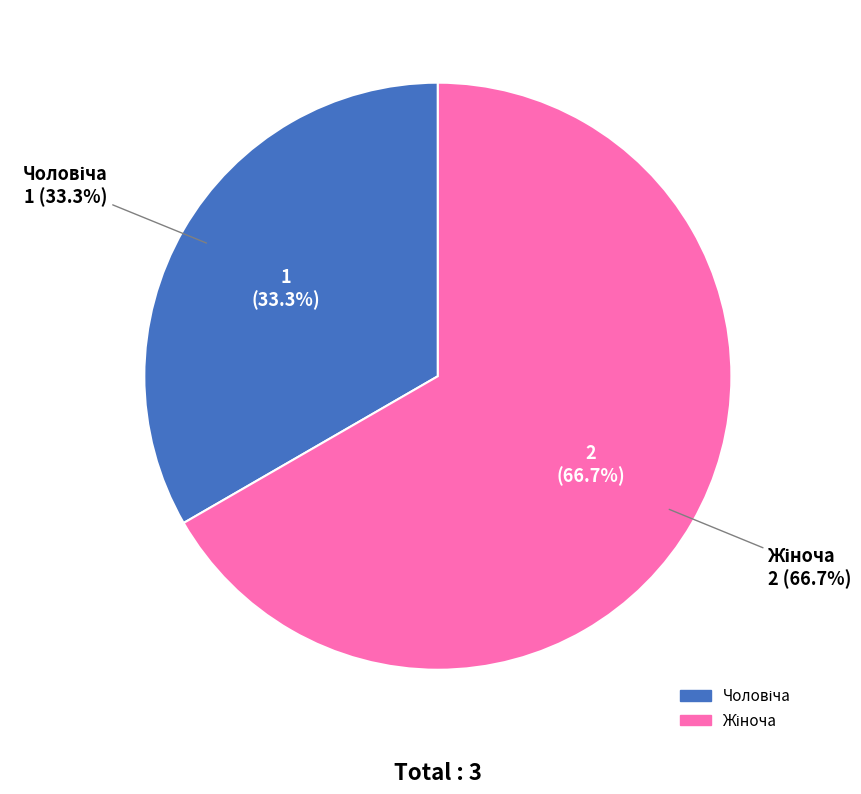

Do Чоловіча and Жіноча together represent more than half of the pie?

Yes